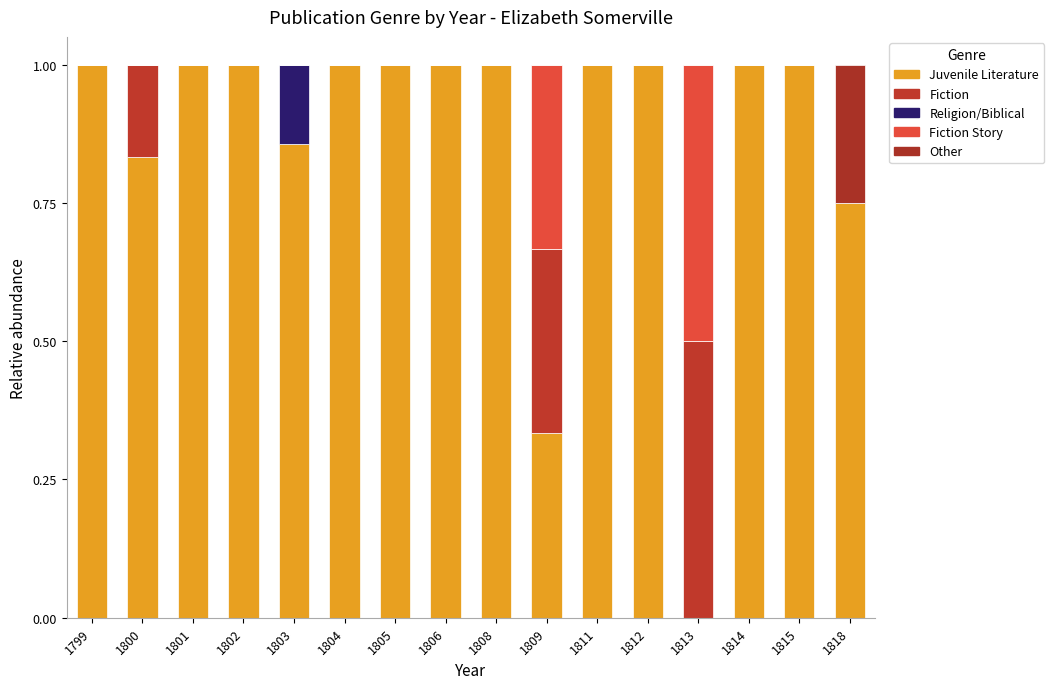

What is the sum of all Fiction values?

1.0